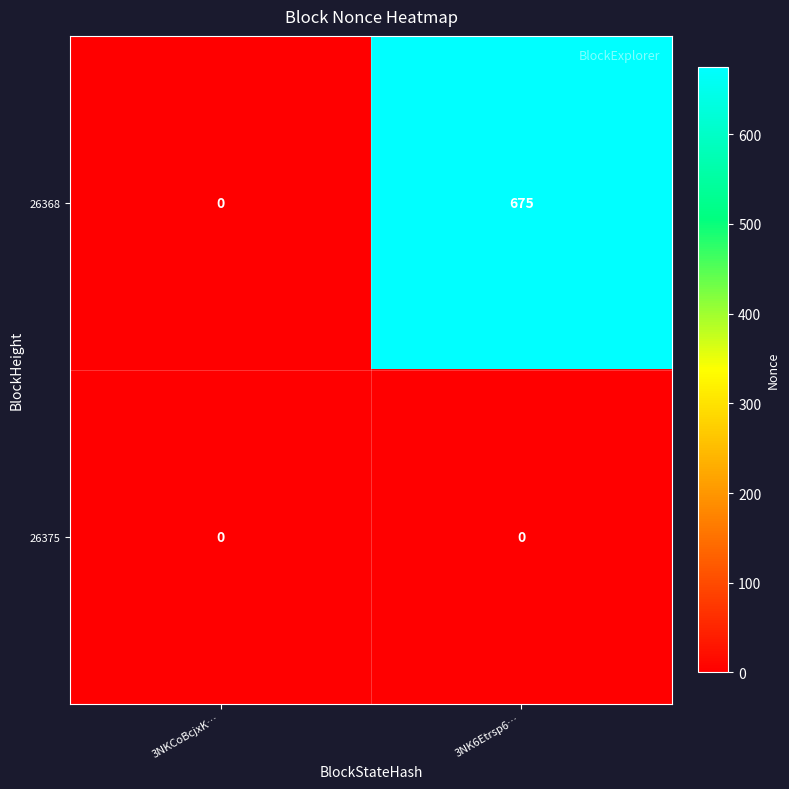

Reading right to left, what are all the values shown in this chart?

26368: 675	0
26375: 0	0